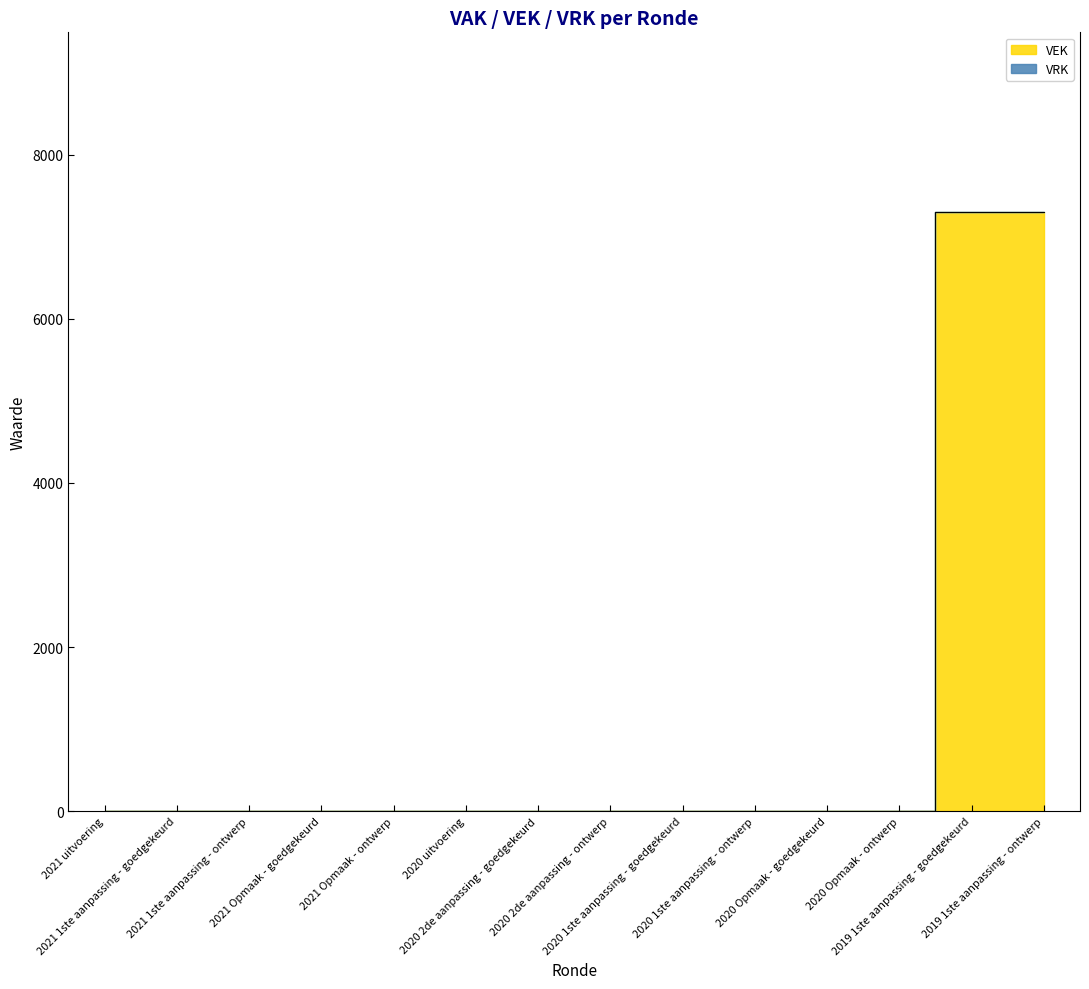

What is the difference between the second highest and minimum values?

7300